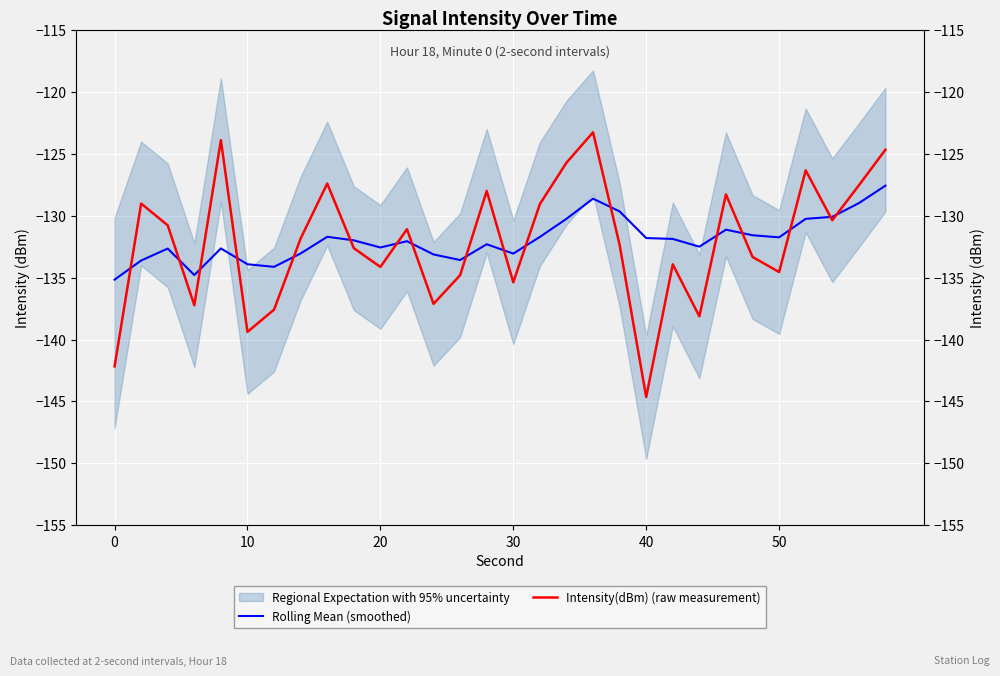

True or false: Rolling Mean (smoothed) and Intensity(dBm) (raw measurement) cross at least once.

True